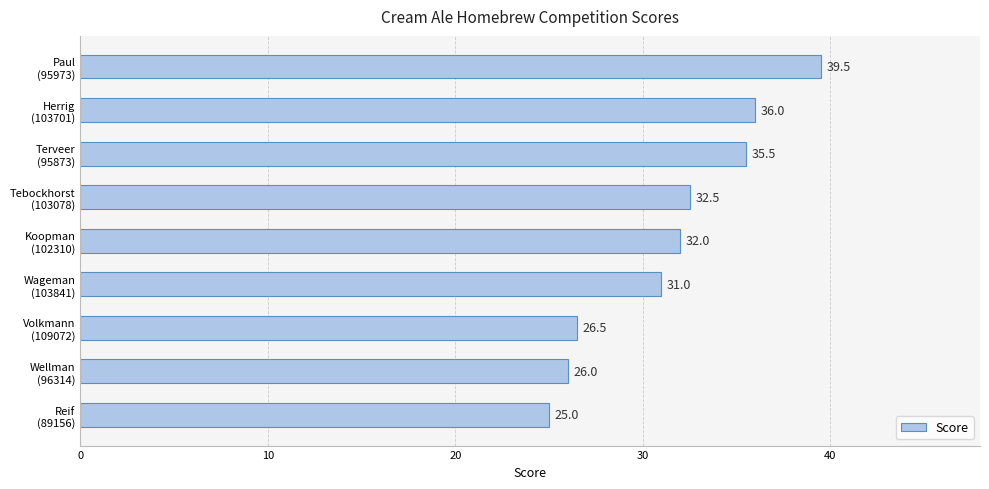

How many values are below 32?

4